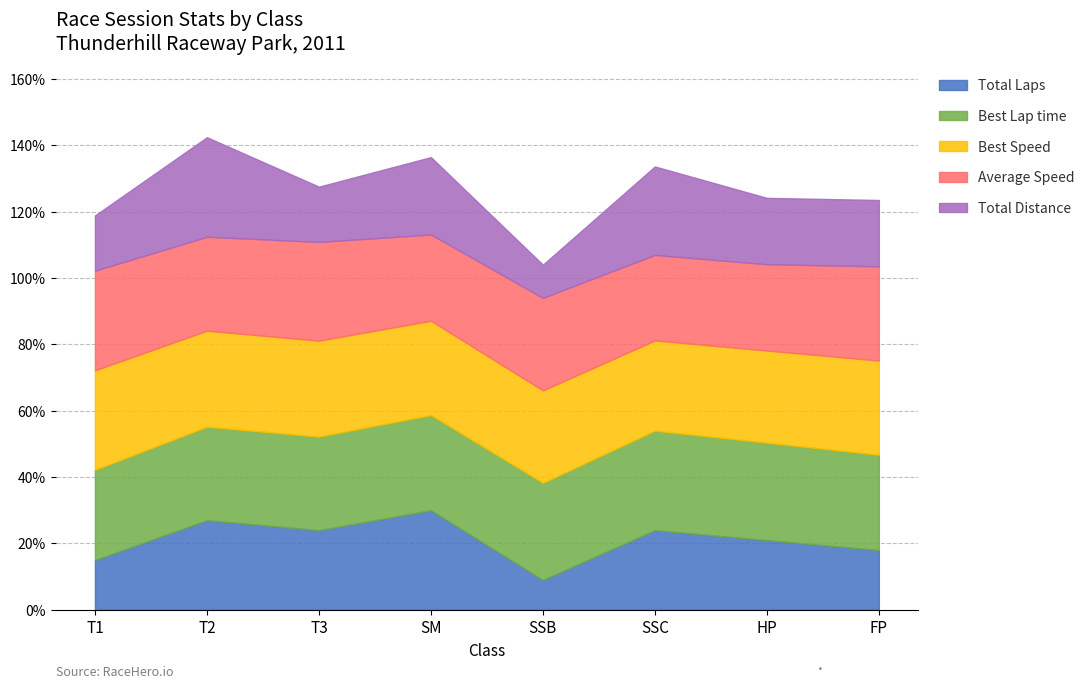

What is the highest value of the Total Laps series?

30.0